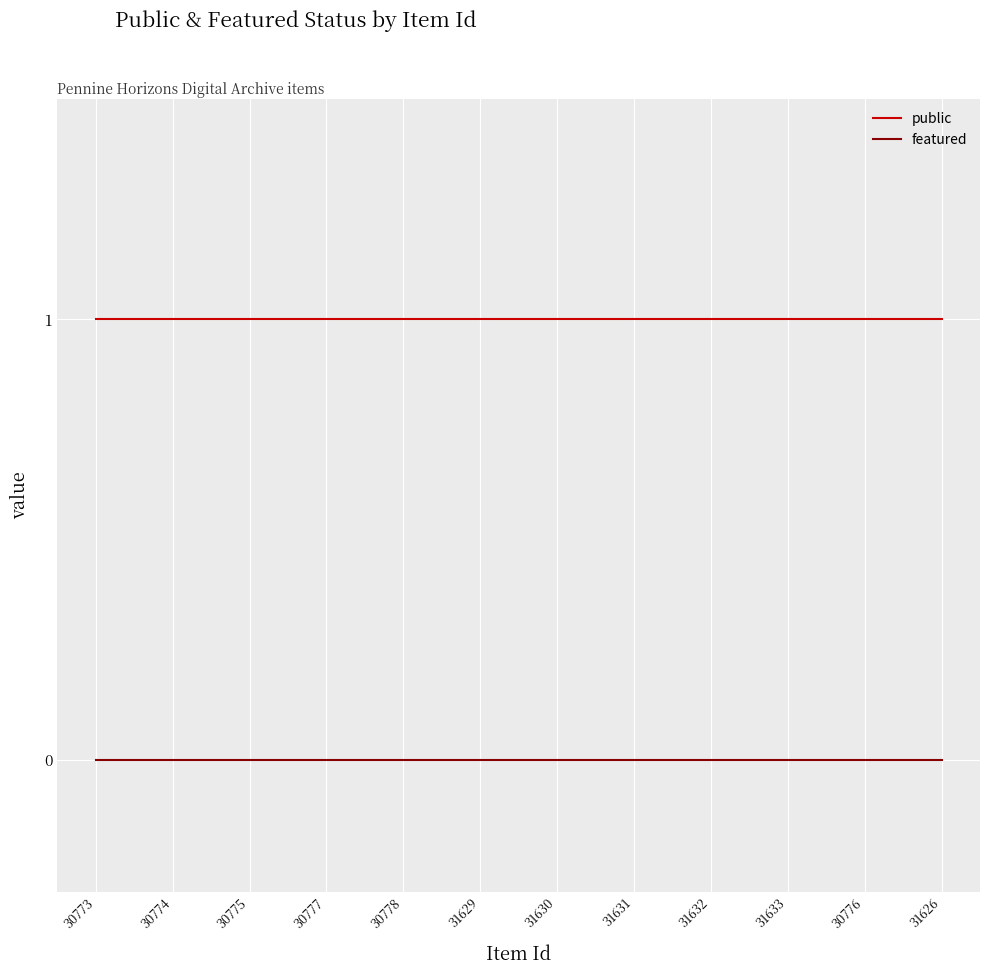

The public series shows 1 at 31633. True or false?

True